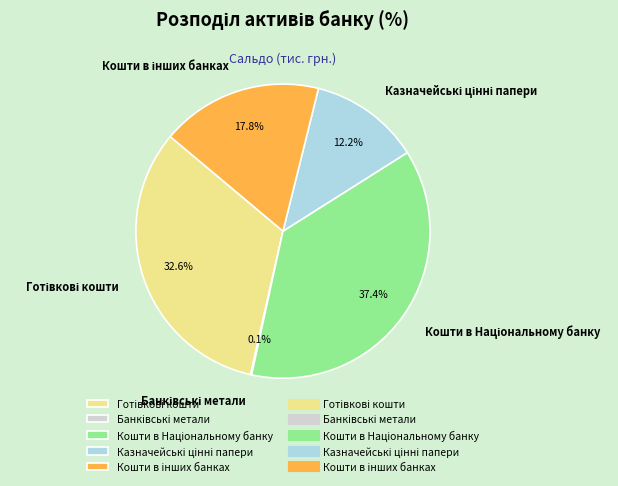

Is there a majority slice in this chart?

No